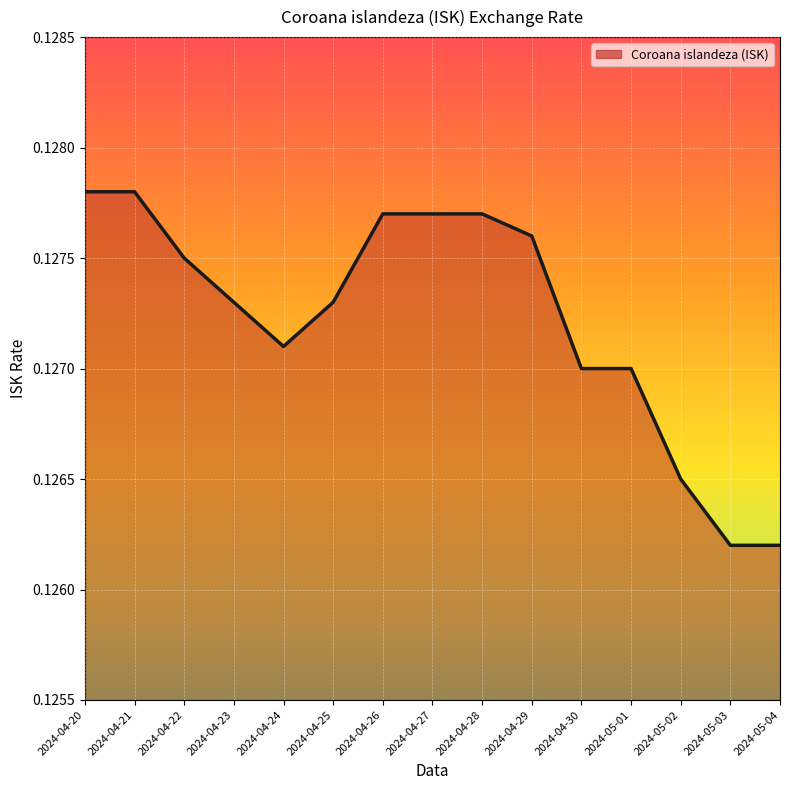

The chart shows a value of 0.0 at 2024-04-21. True or false?

False